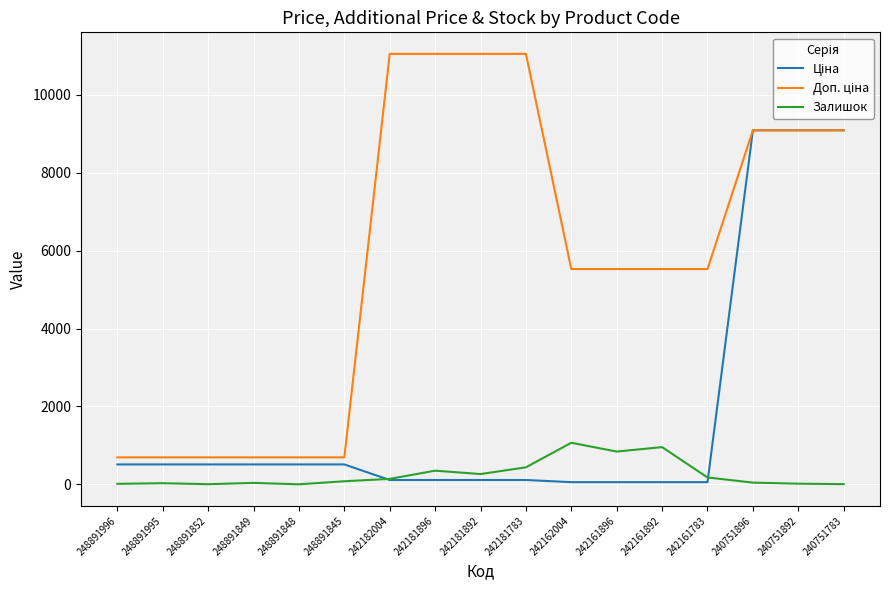

True or false: Залишок has a value of 0.0 at 248891848.

True